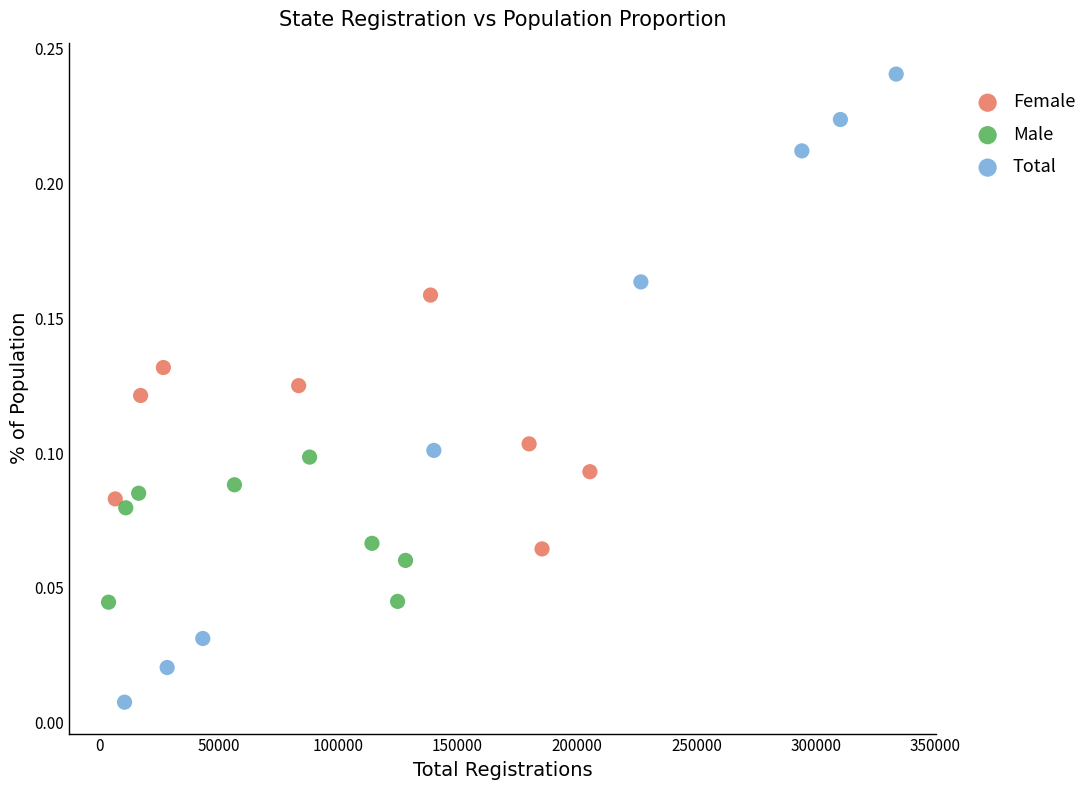

Which series contains the lowest Y value?

Total